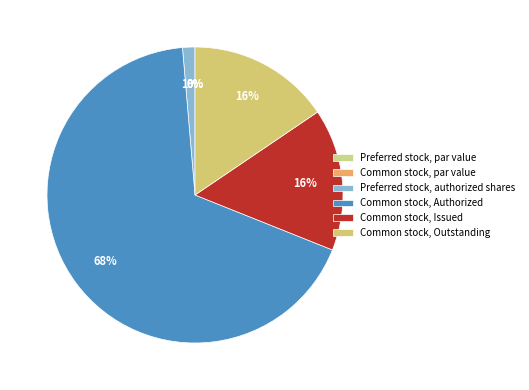

Does Preferred stock, par value account for over 50% of the chart?

No